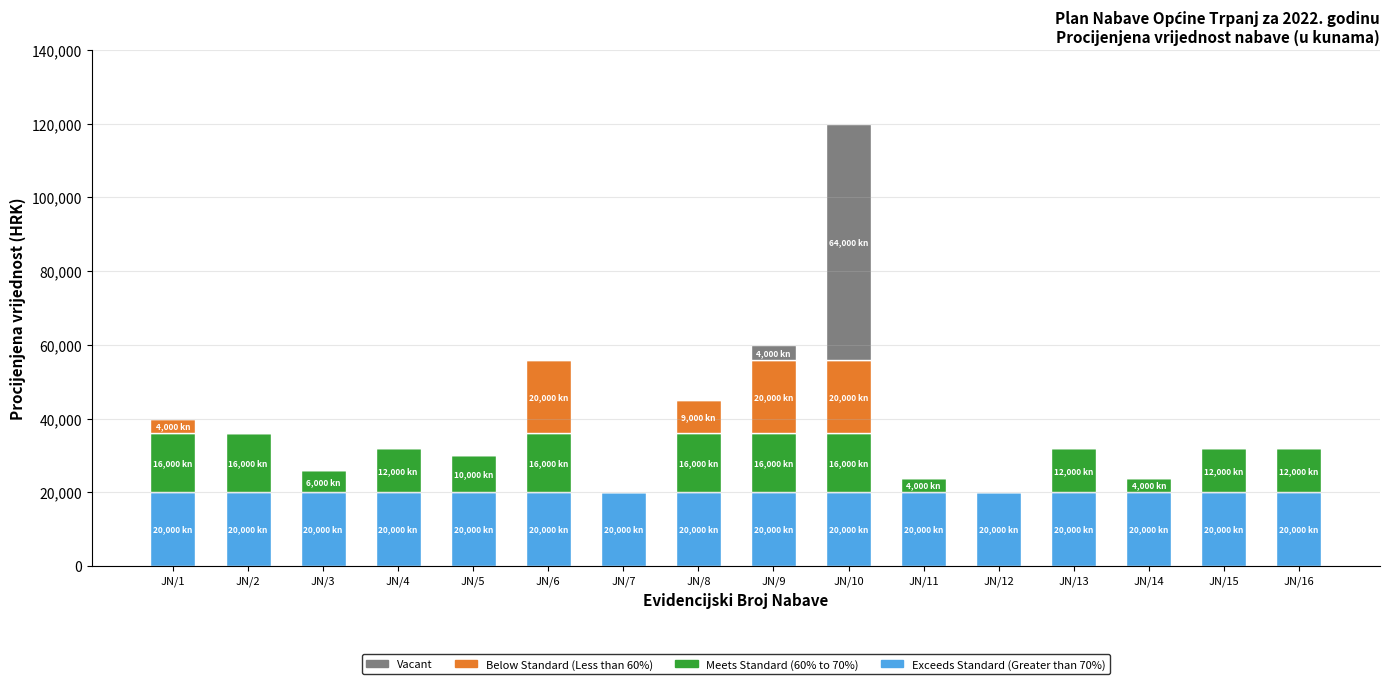

What is the average value of the Exceeds Standard (Greater than 70%) series?

20000